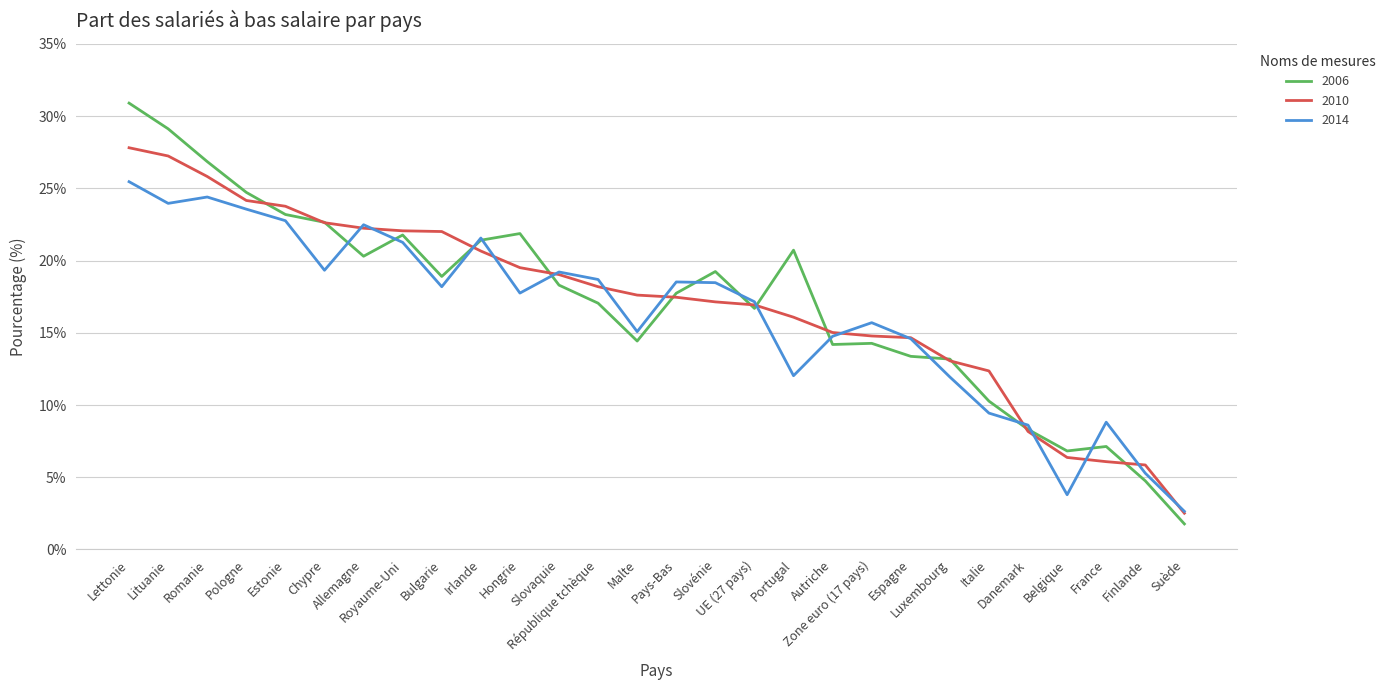

What is the smallest value displayed?

1.8